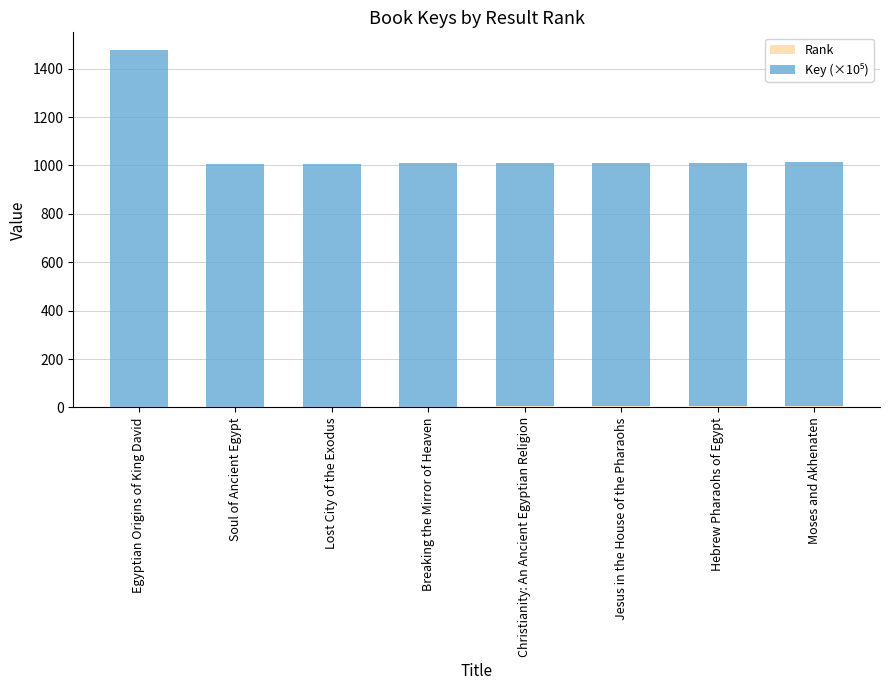

At which category is the sum across all series the highest?

Egyptian Origins of King David